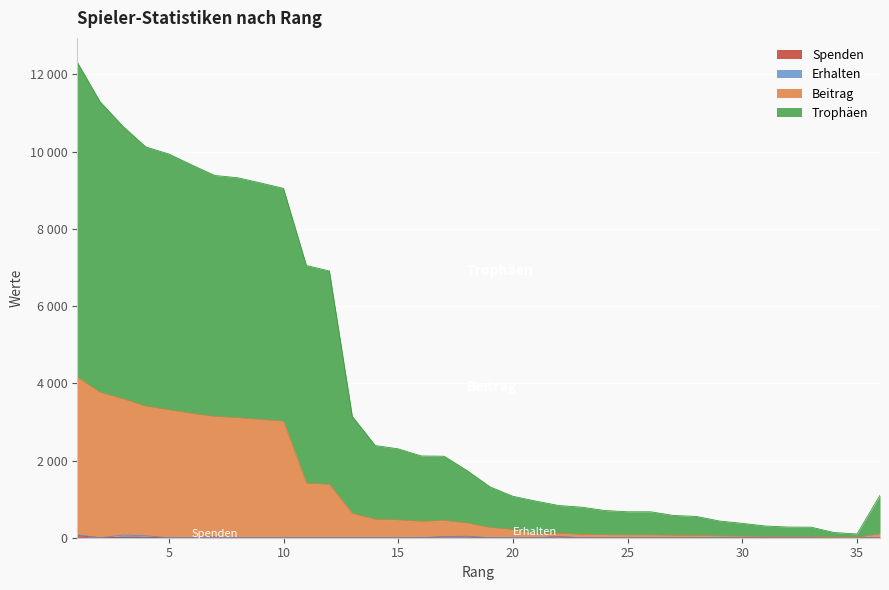

How many values in Spenden are above zero?

7